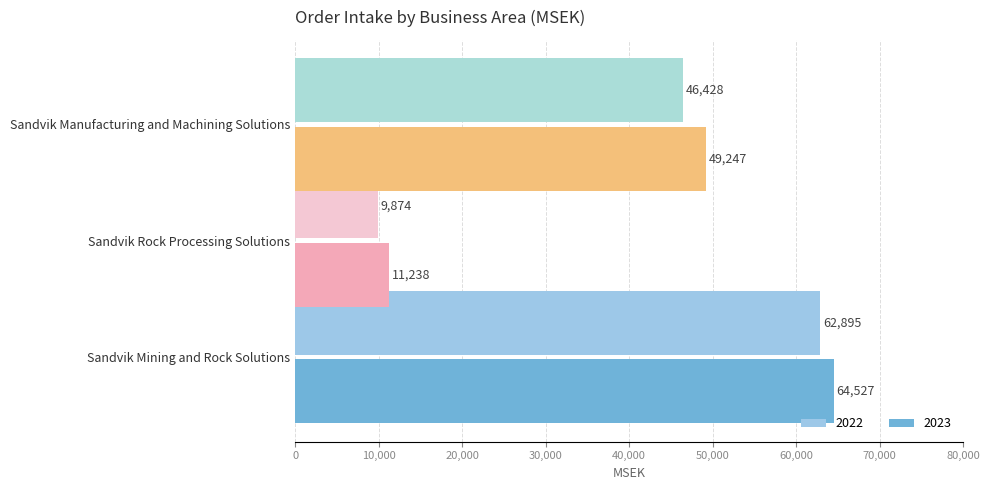

The 2022 series shows 5044 at Sandvik Rock Processing Solutions. True or false?

False